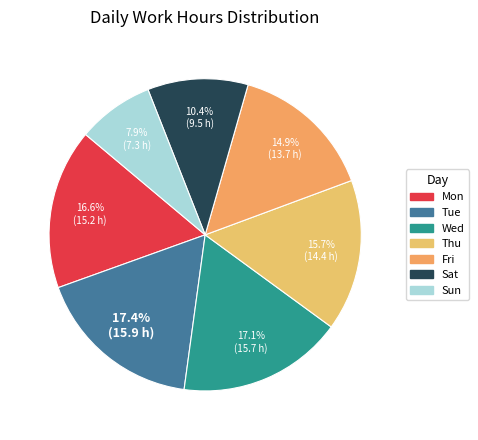

What is the change in value from Sat to Sun?

-2.3